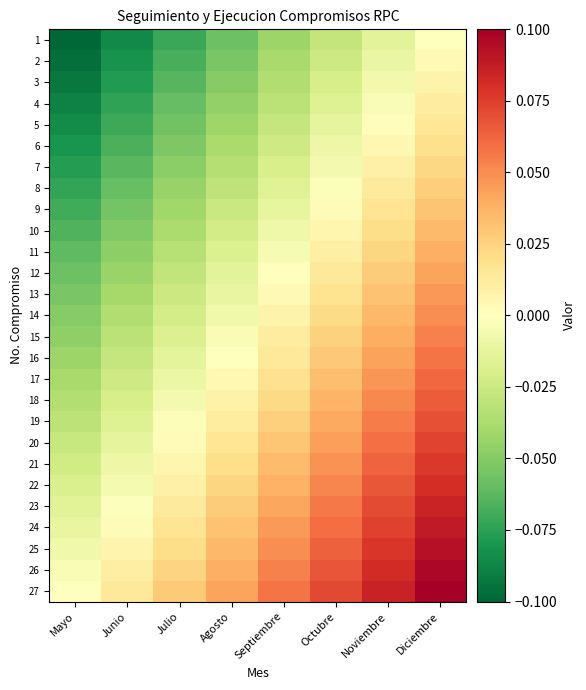

What is the total value across all series at Julio?

-0.6